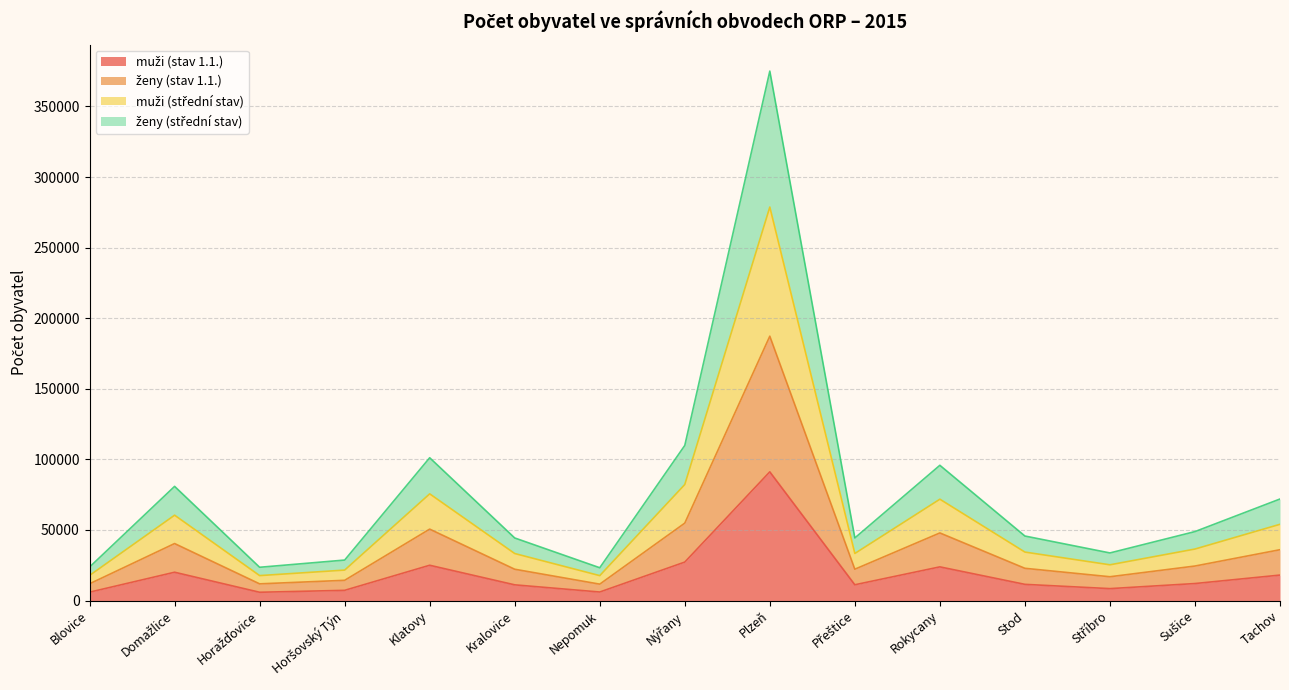

At which category is the sum across all series the highest?

Plzeň